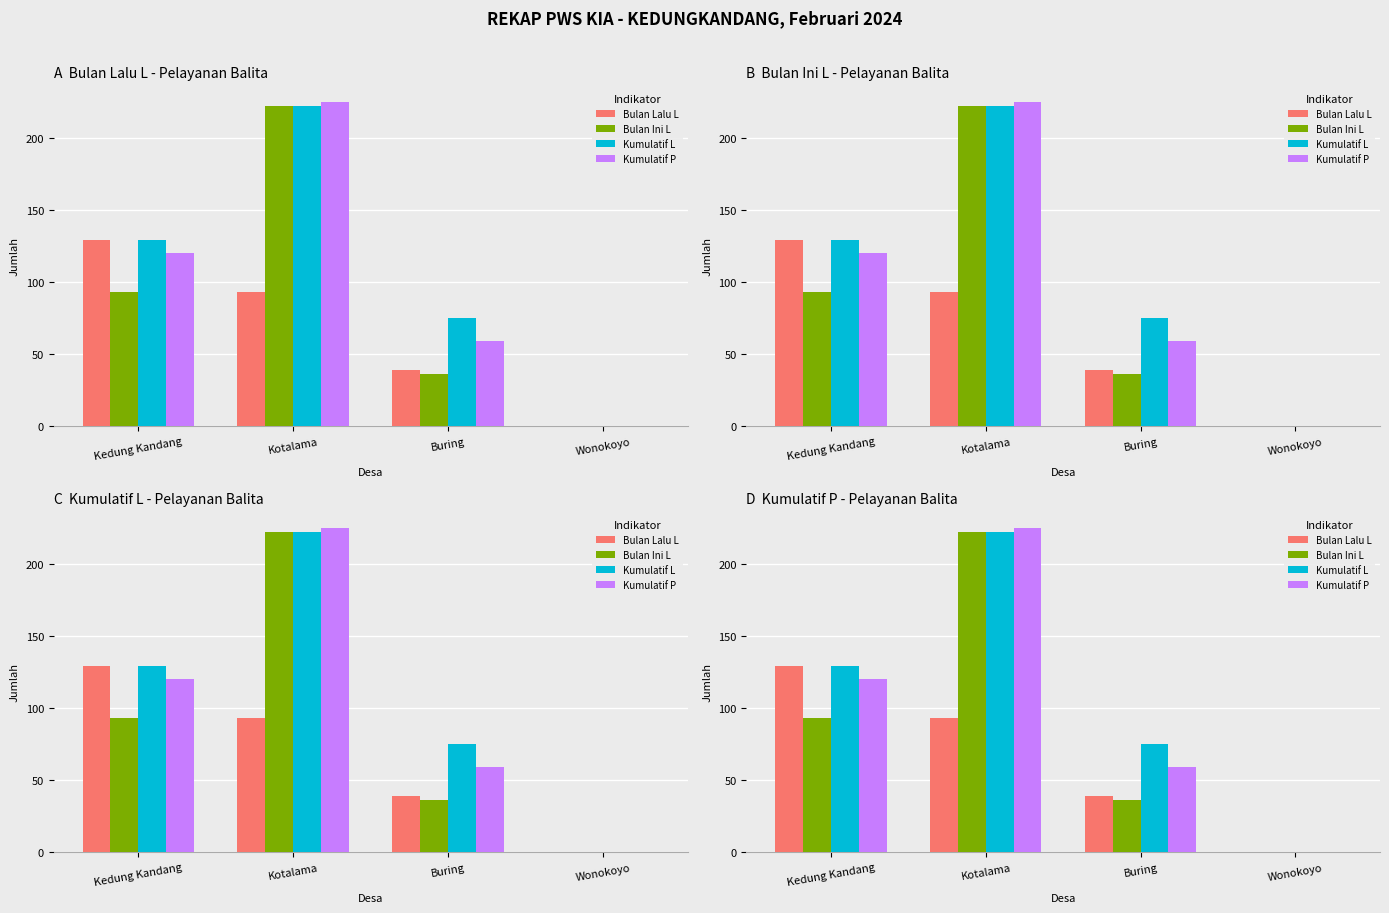

At Kotalama, list the series in order from largest to smallest.

Kumulatif P, Bulan Ini L, Kumulatif L, Bulan Lalu L